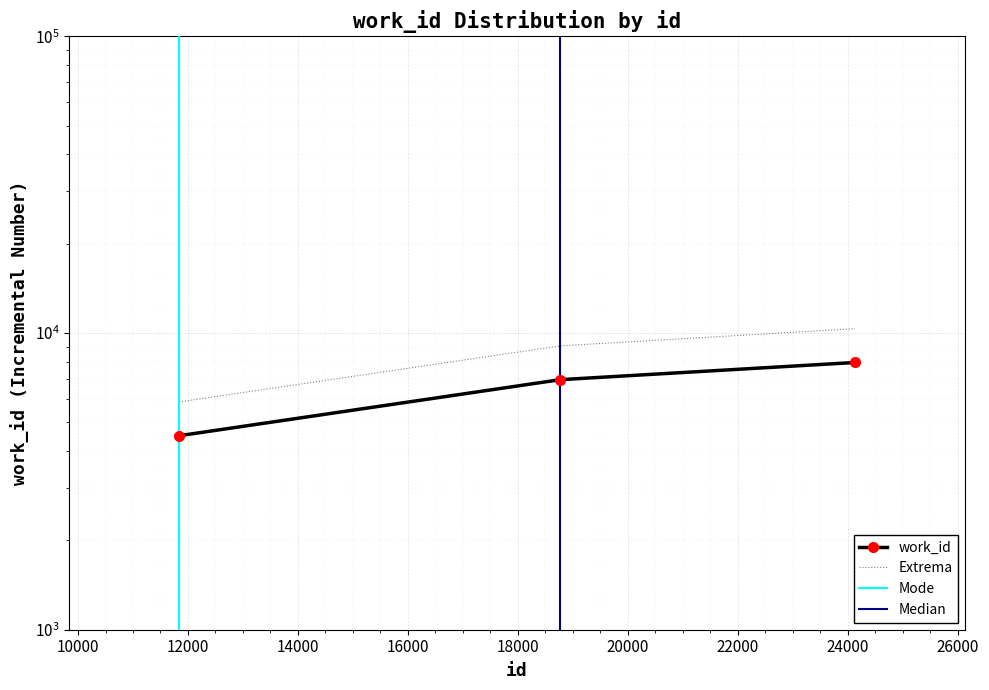

Between 18771 and 11837, which is larger?

18771